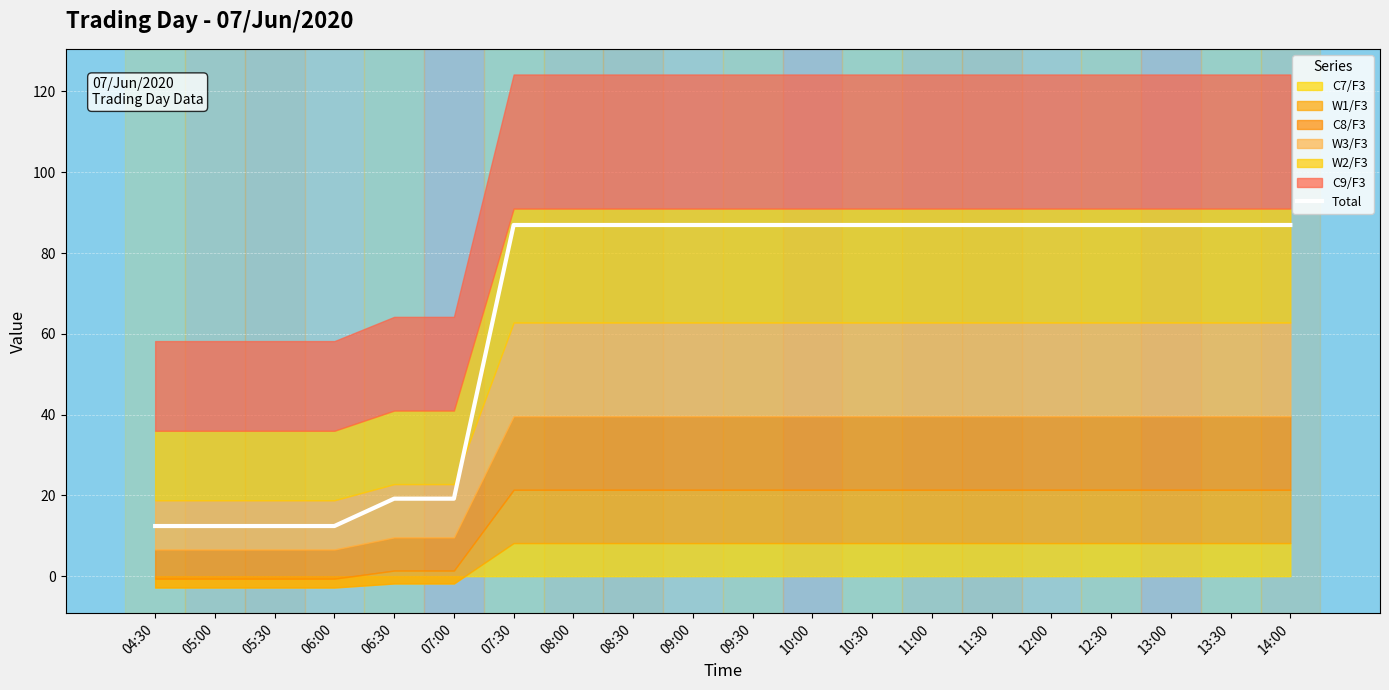

Is it true that the value at 07:00 is 19.2?

True